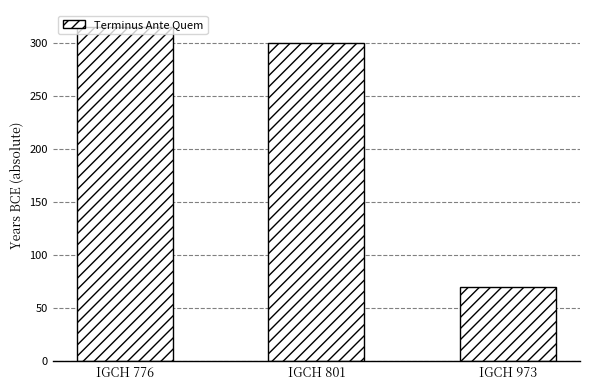

What is the difference between the maximum and minimum values?

245